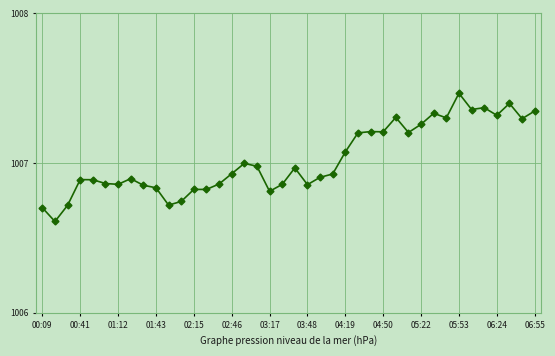

What is the smallest value displayed?

1006.6